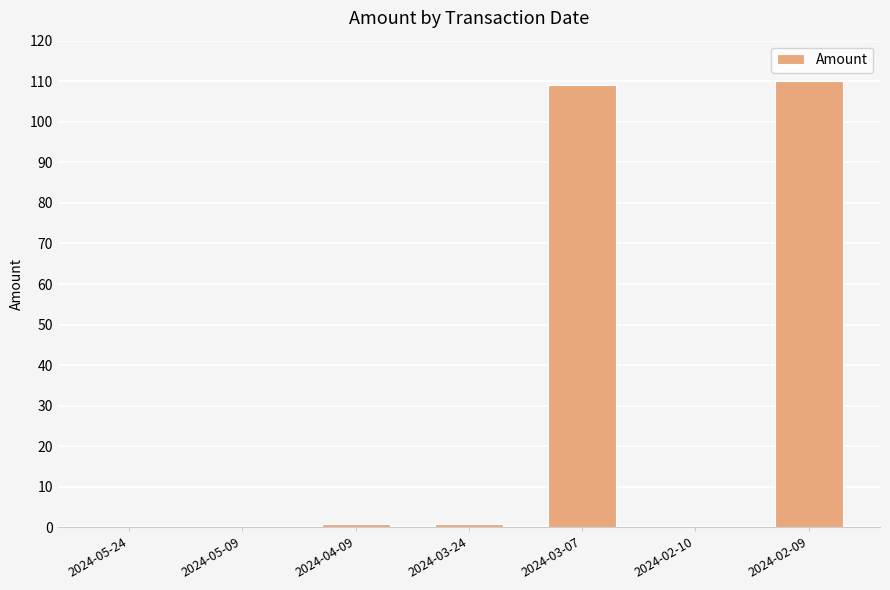

What is the sum of all values?

220.7